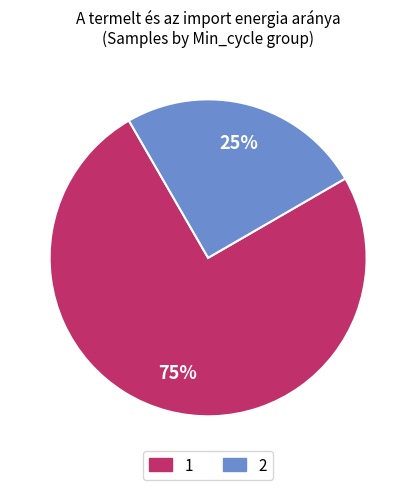

How many slices are in this pie chart?

2